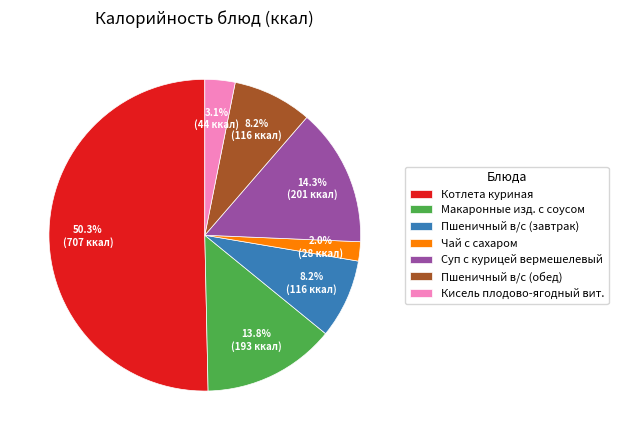

Is it true that Пшеничный в/с (обед) is 17% of the pie?

False